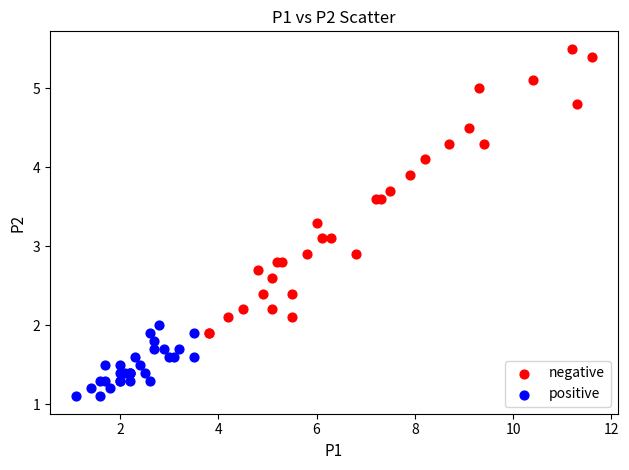

Which series reaches the minimum Y coordinate?

positive